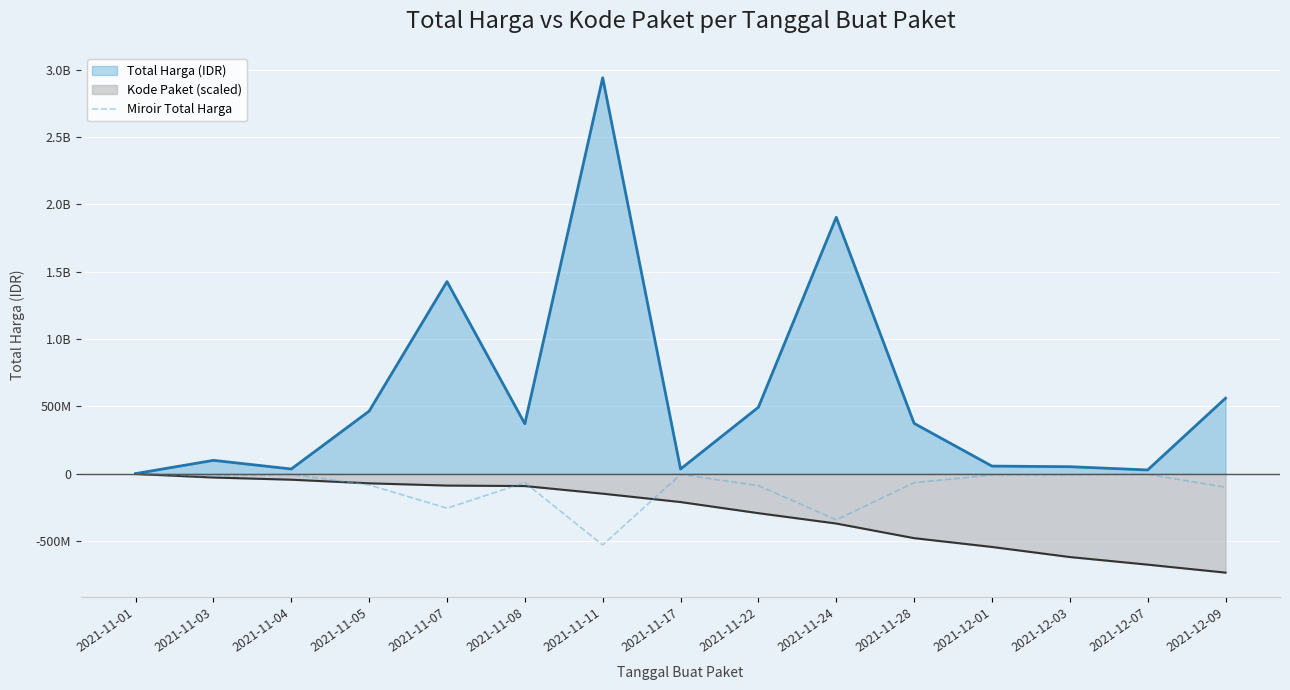

How many lines are shown in the chart?

1